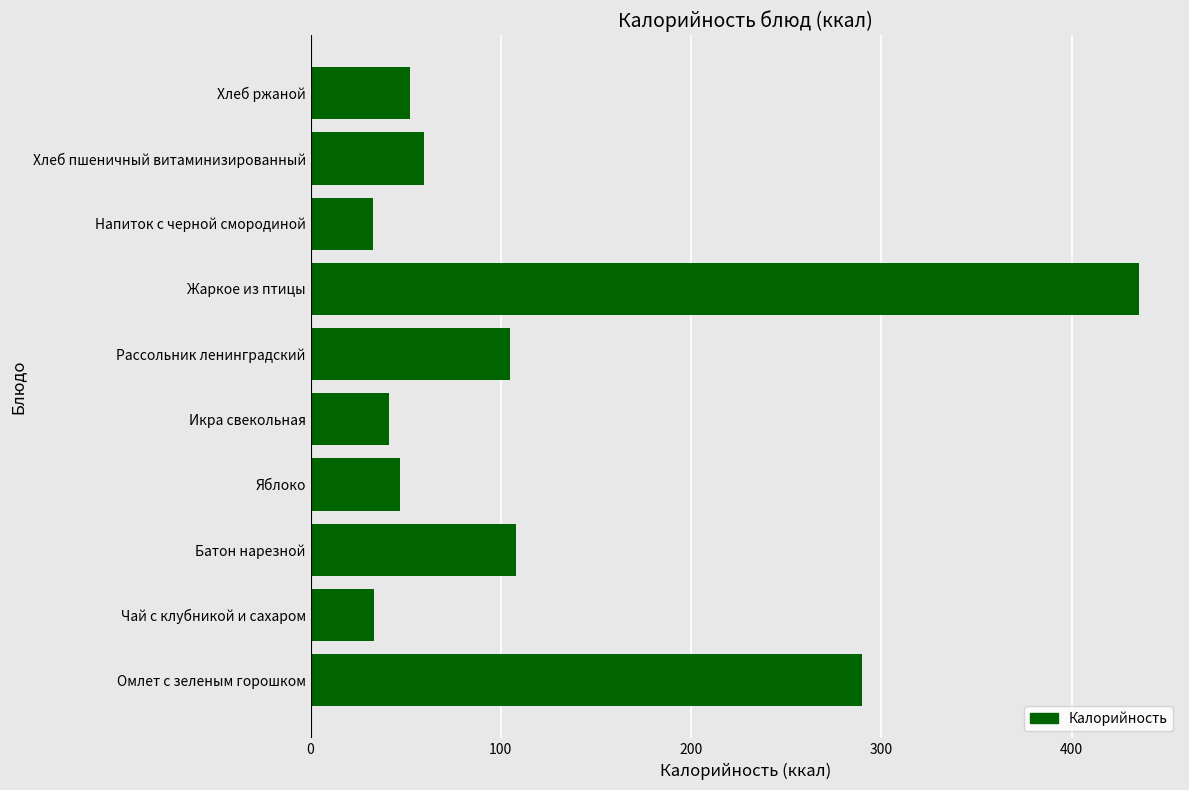

Which has a higher value, Жаркое из птицы or Хлеб пшеничный витаминизированный?

Жаркое из птицы